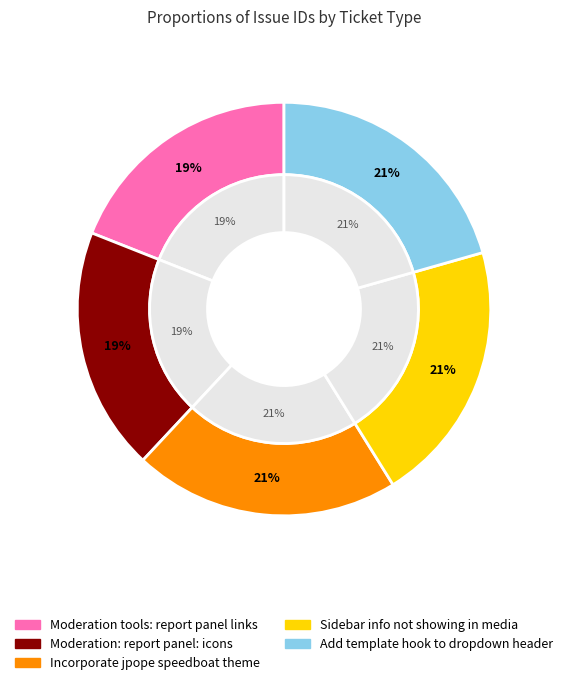

Rank the categories by value from highest to lowest.

Incorporate jpope speedboat theme, Add template hook to dropdown header, Sidebar info not showing in media, Moderation: report panel: icons, Moderation tools: report panel links